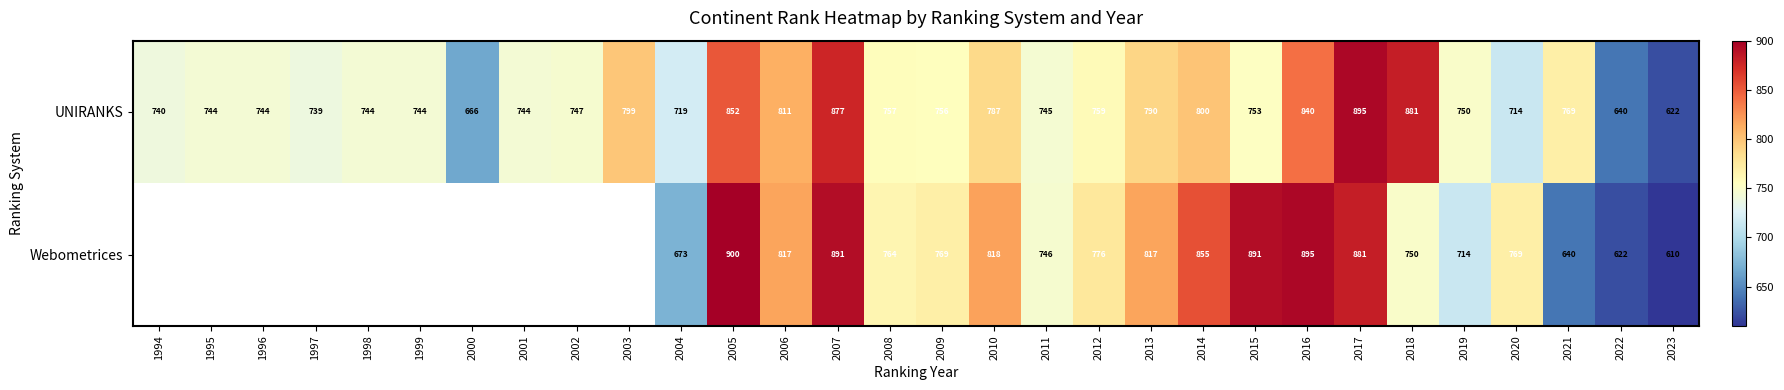

At which label does UNIRANKS first exceed 753?

2003